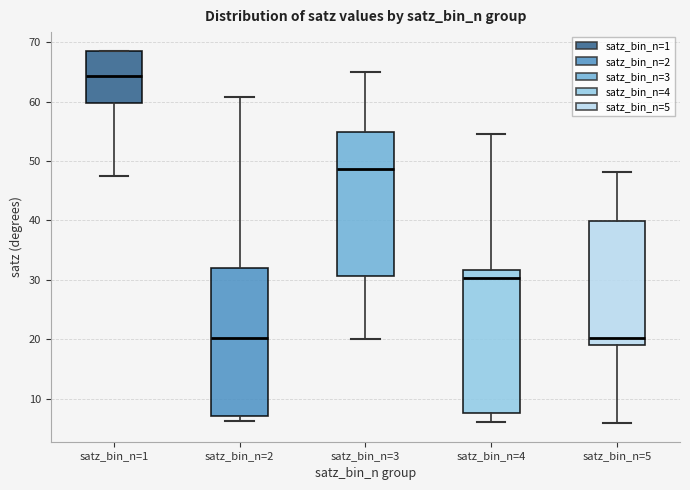

Reading left to right, read every box against the y-axis: the position of its median line, the range the box covers, and the ends of its whiskers. The values are not printed on the chart, so give them approximately, as read against the axis.

satz_bin_n=1: median 64, box 60 to 68, whiskers 48 to 69
satz_bin_n=2: median 20, box 7 to 32, whiskers 6 to 61
satz_bin_n=3: median 49, box 31 to 55, whiskers 20 to 65
satz_bin_n=4: median 30, box 8 to 32, whiskers 6 to 55
satz_bin_n=5: median 20, box 19 to 40, whiskers 6 to 48